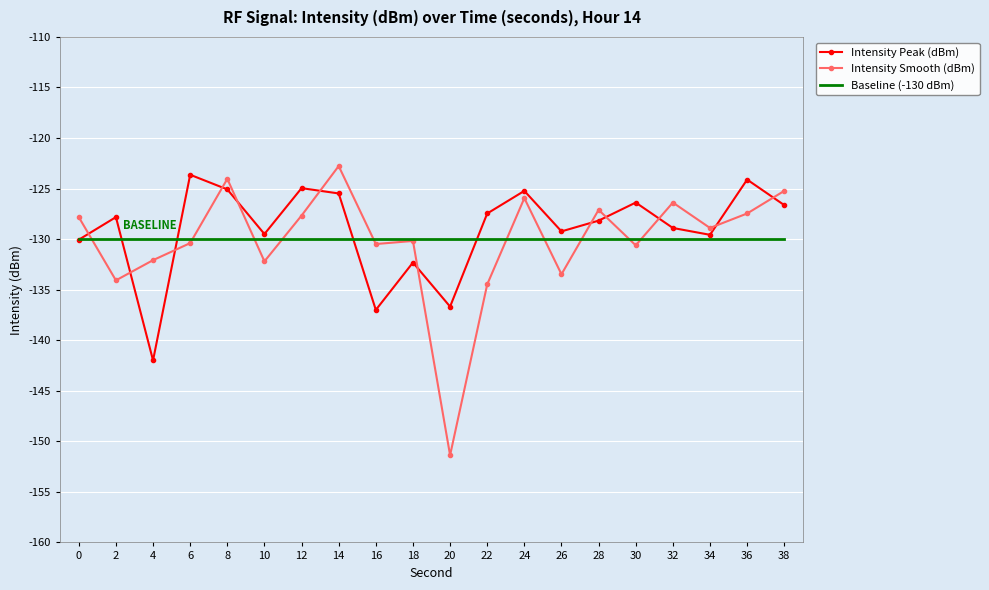

Read the Intensity Smooth (dBm) value at 8.

-124.0